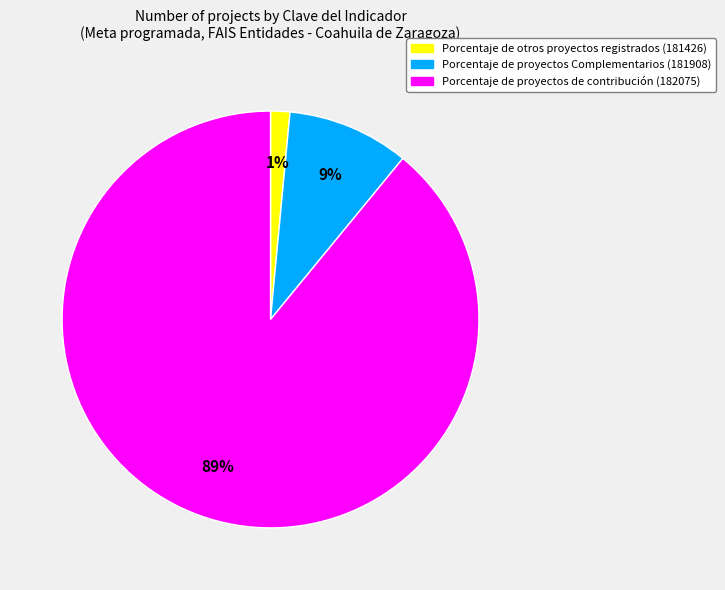

Is there any slice that represents more than half of the pie?

Yes